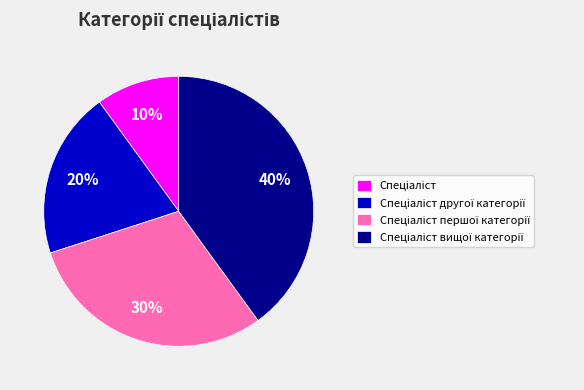

To the nearest percent, what is the average slice percentage?

25%